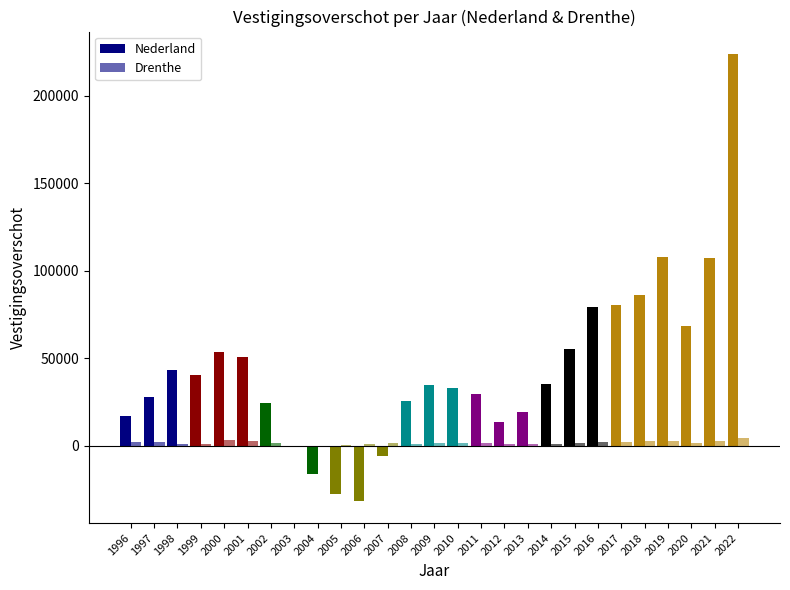

Rank the series at 2004 from lowest to highest value.

Nederland, Drenthe